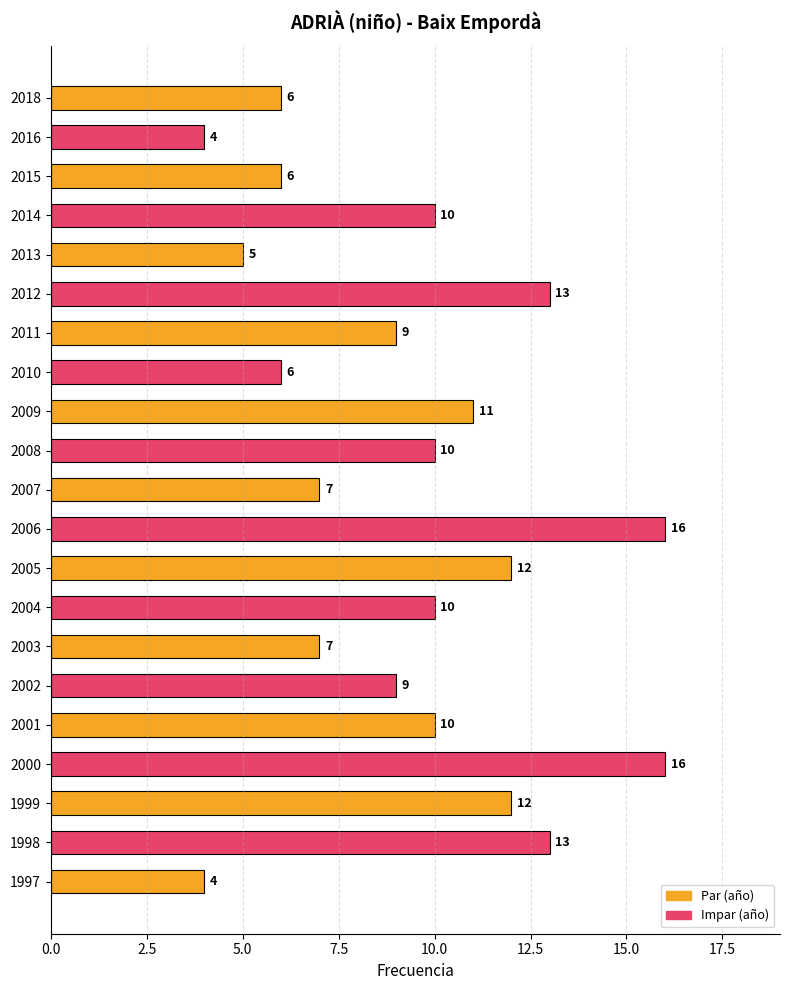

Does the chart contain any negative values?

No